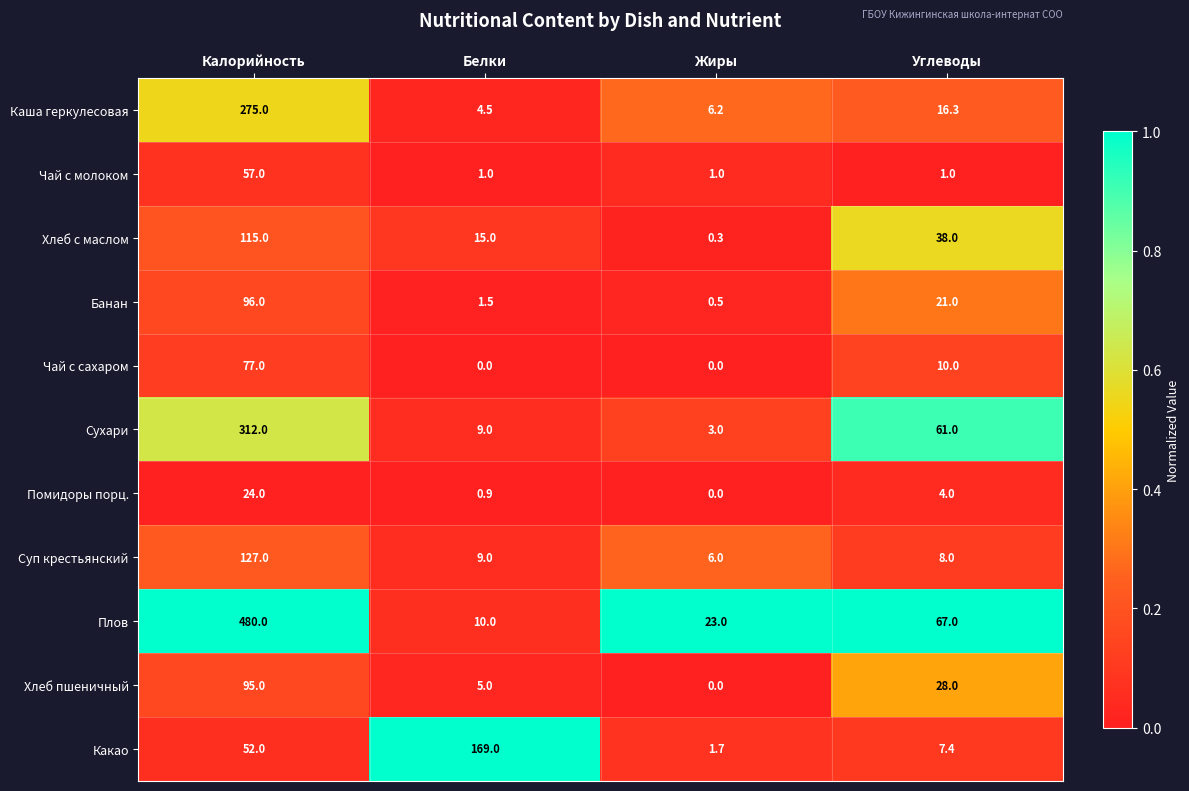

What is the average value of the Какао series?

57.5